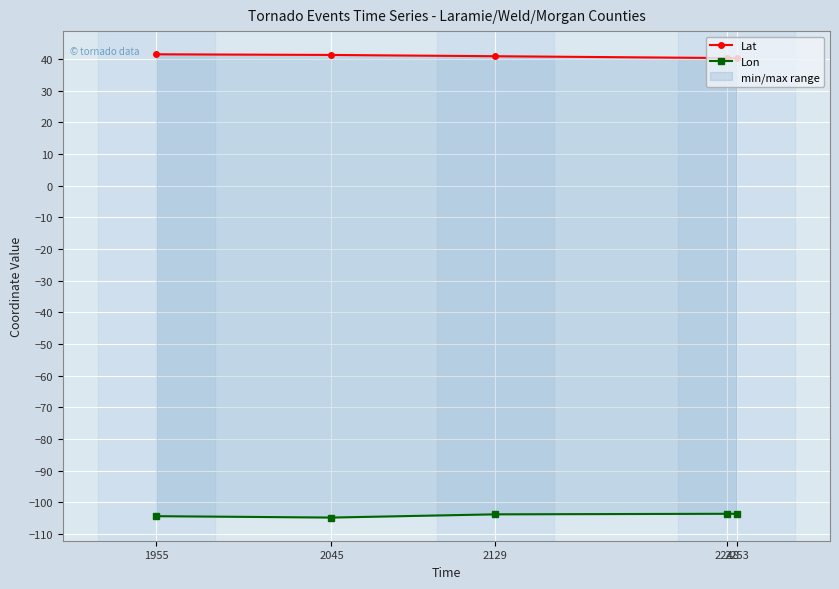

What is the highest value of the Lon series?

-103.6